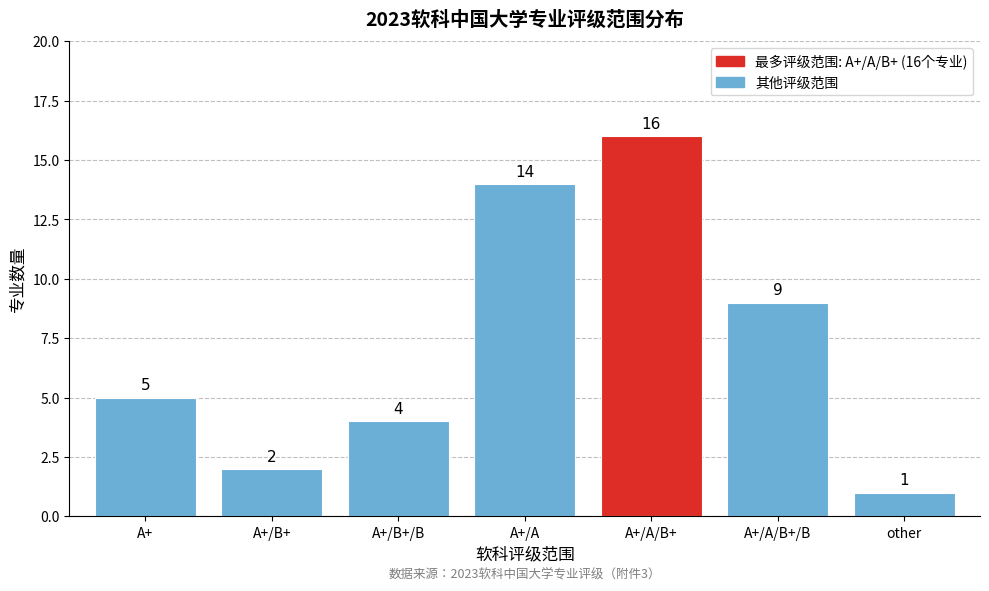

Reading left to right, list all the values displayed in this chart.

5	2	4	14	16	9	1